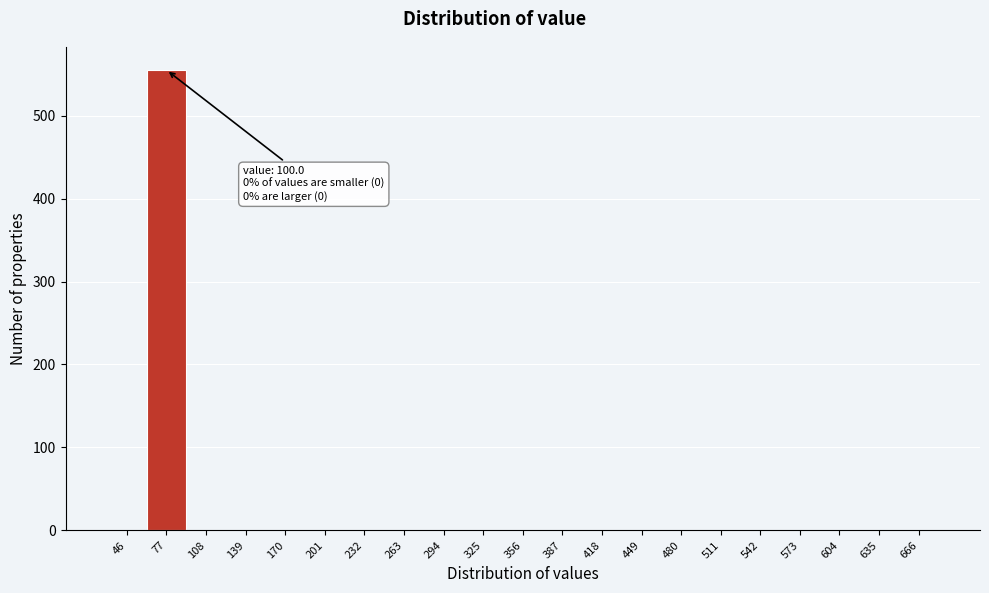

Reading left to right, list all the values displayed in this chart.

46=0	77=555	108=0	139=0	170=0	201=0	232=0	263=0	294=0	325=0	356=0	387=0	418=0	449=0	480=0	511=0	542=0	573=0	604=0	635=0	666=0